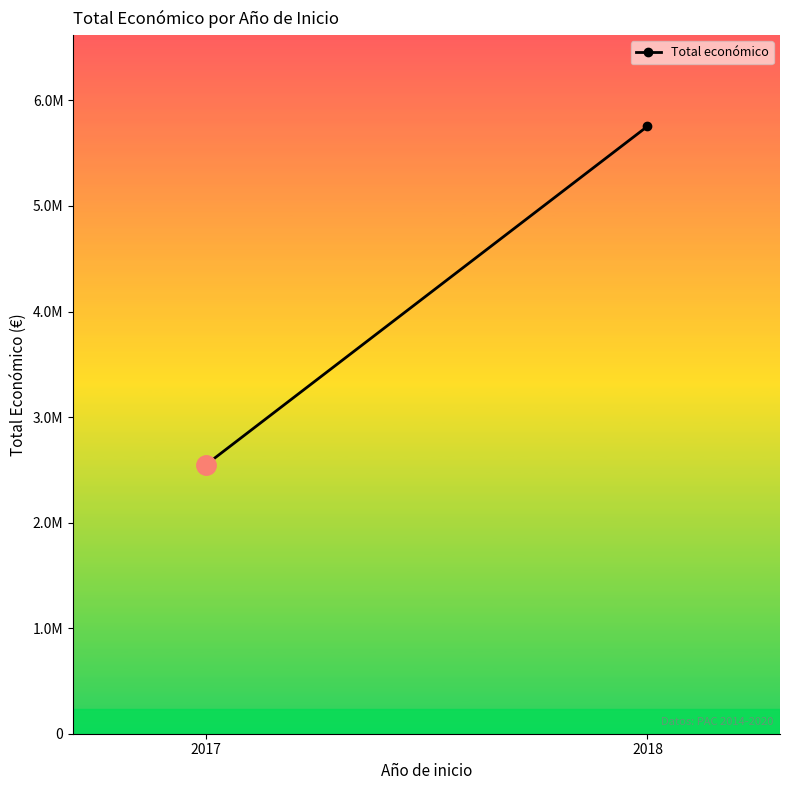

What is the value of the 2nd point from the left?

5754900